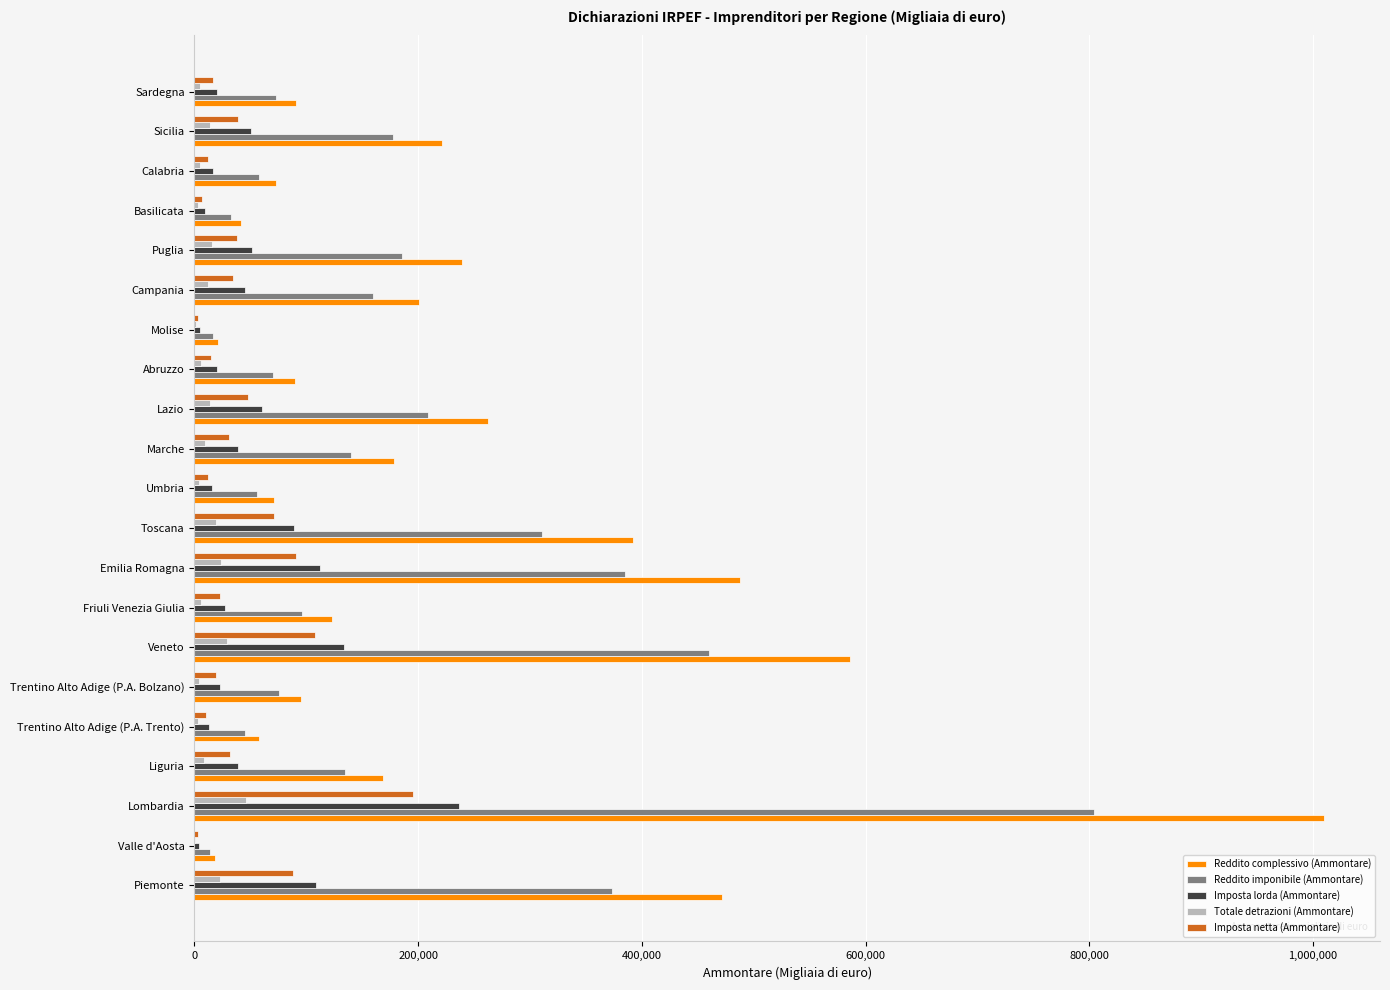

How many data points does each series have?

21